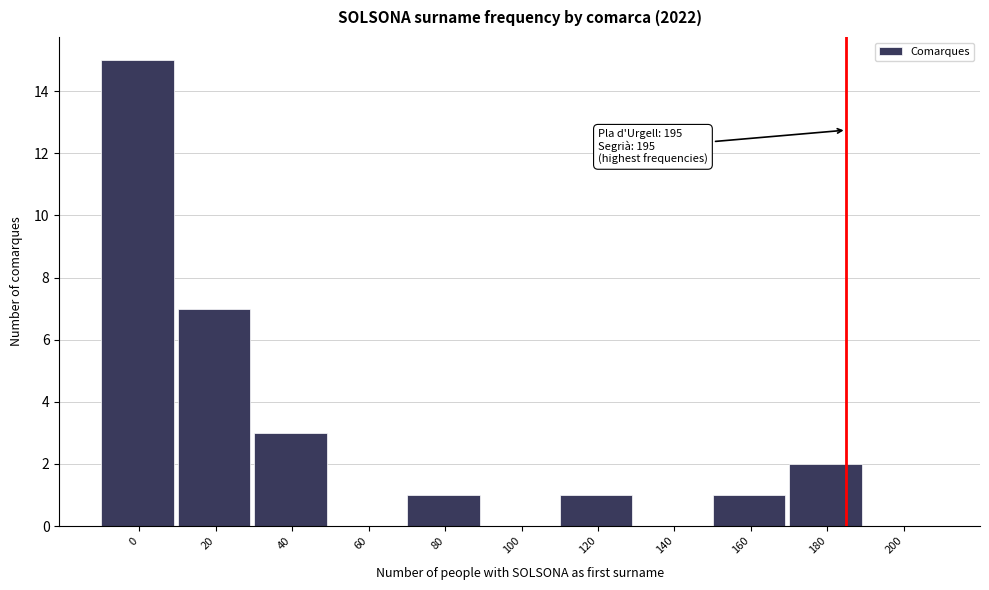

Reading left to right, extract all data points from this chart.

0=15	20=7	40=3	60=0	80=1	100=0	120=1	140=0	160=1	180=2	200=0